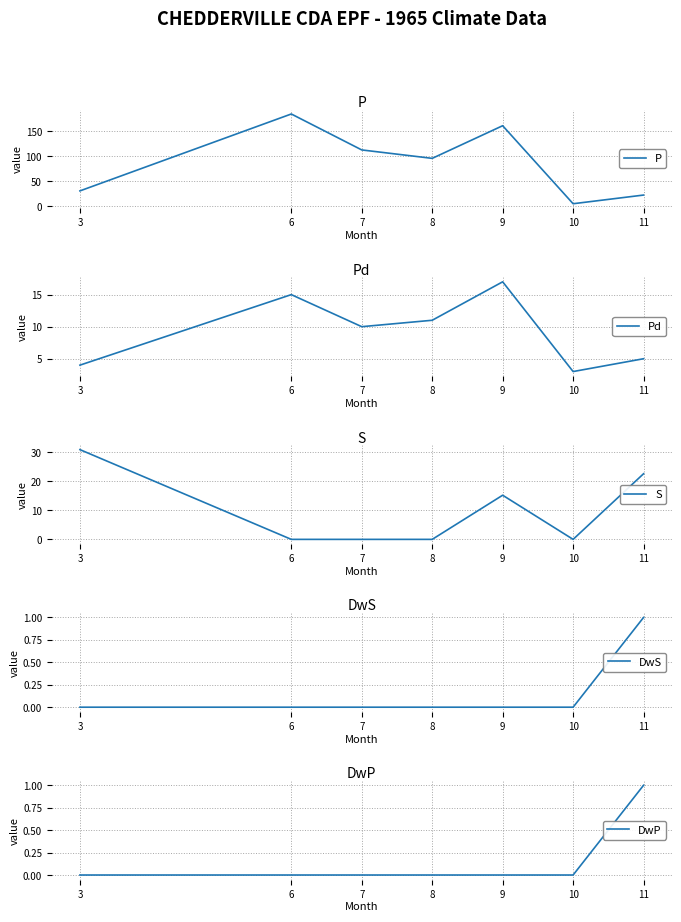

What is the value of the Pd point at the 4th from the left?

11.0